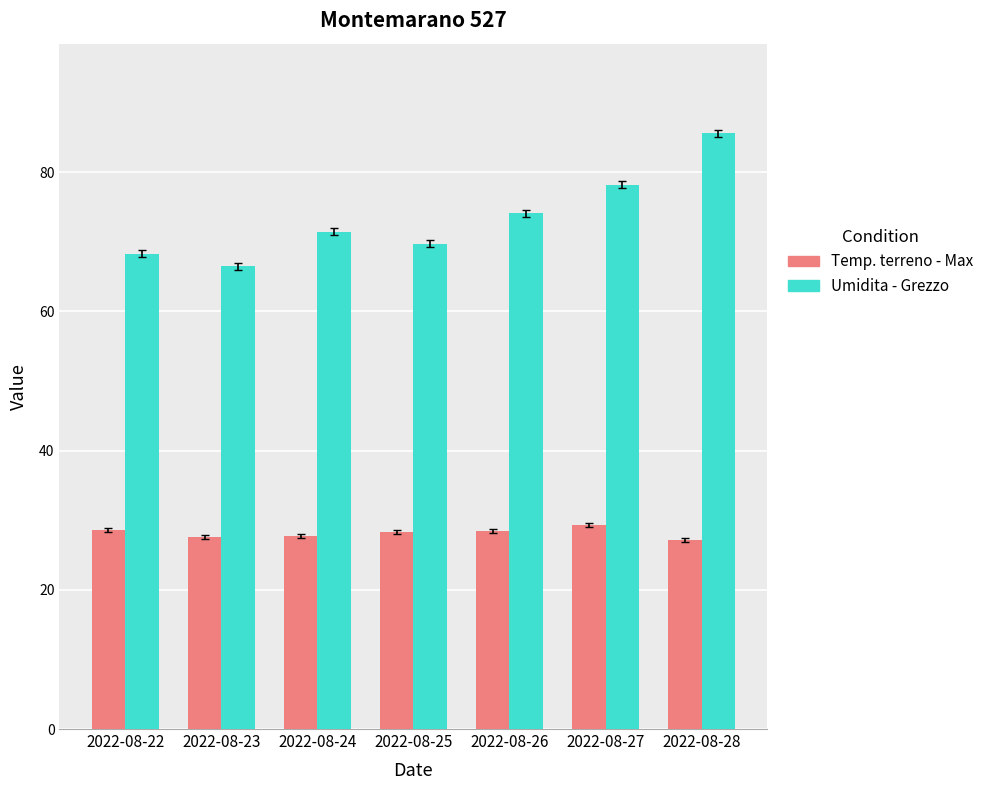

The value of Temp. terreno - Max at 2022-08-27 is 29.3. True or false?

True